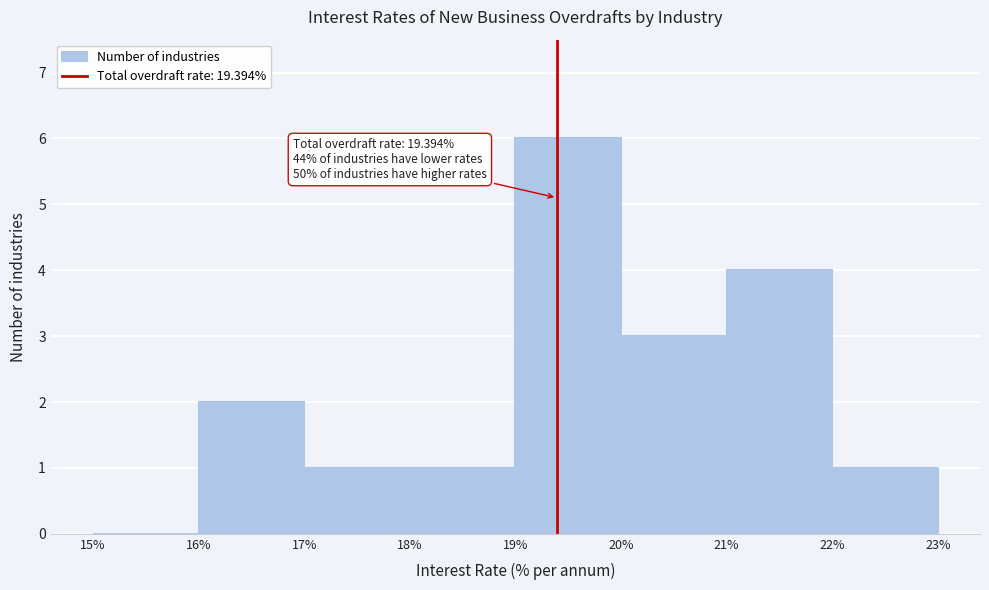

Which range on the x-axis has the tallest bar?

19% to 20%